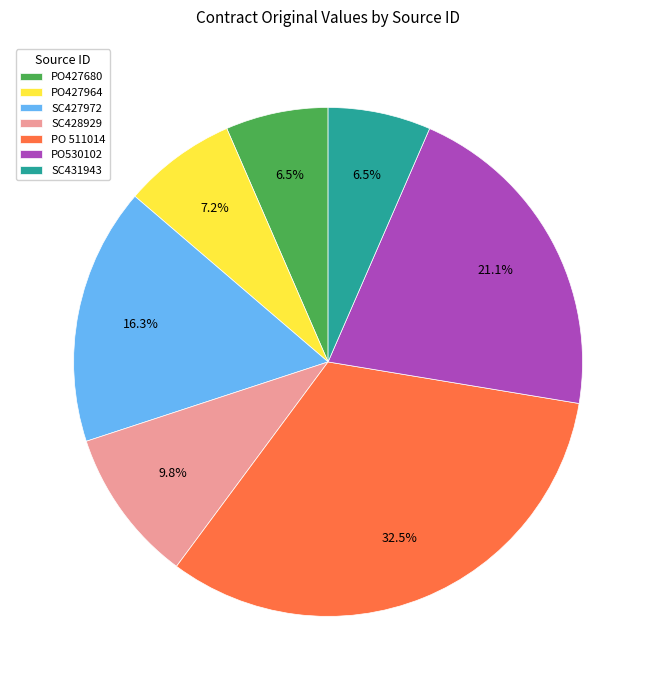

What percentage is NOT represented by PO 511014?

67.5%